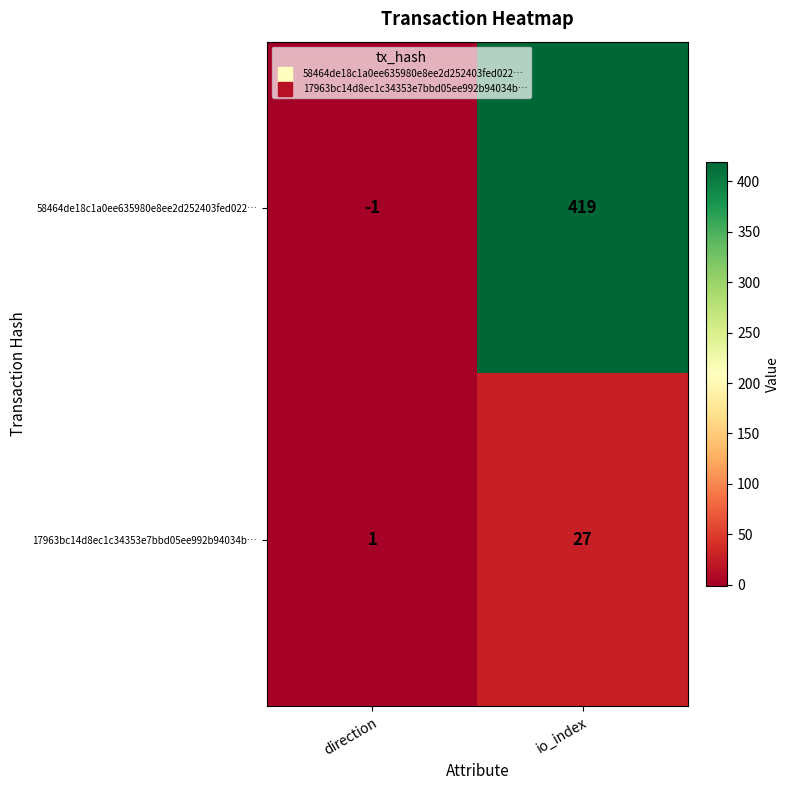

At which category is the sum across all series the highest?

io_index